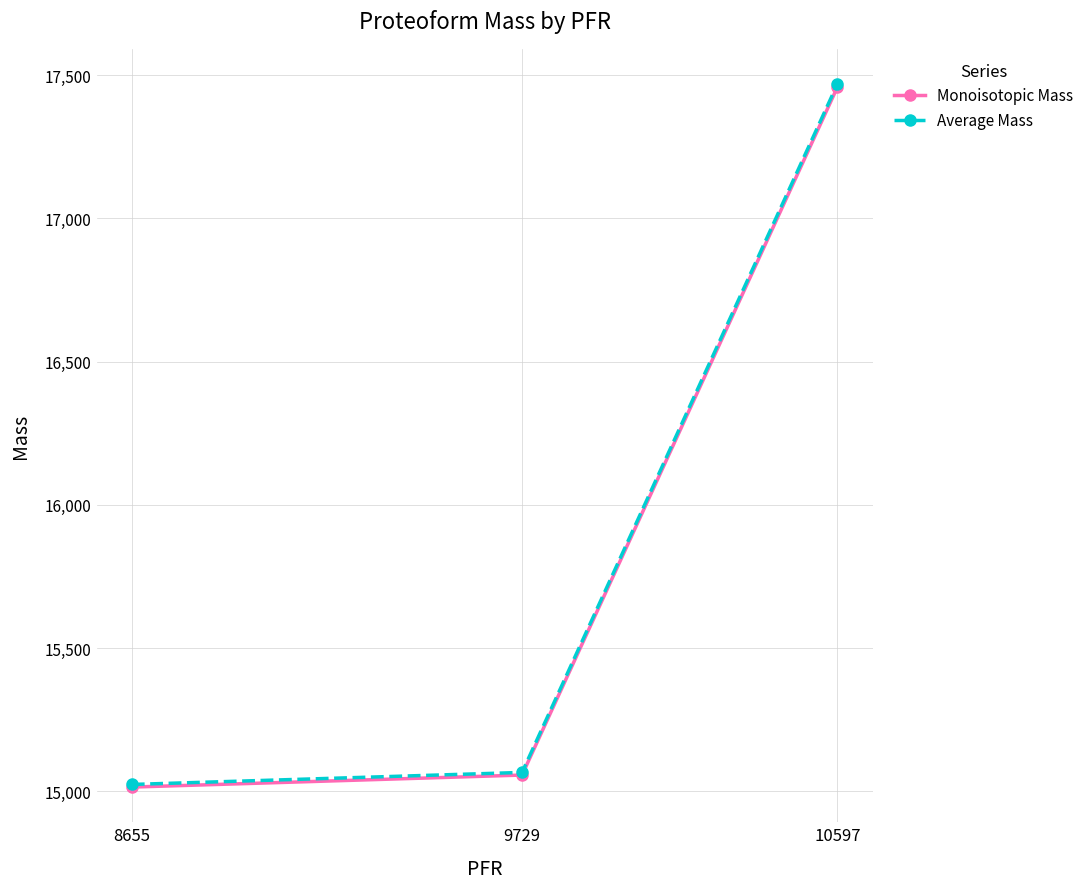

How many lines are shown in the chart?

2